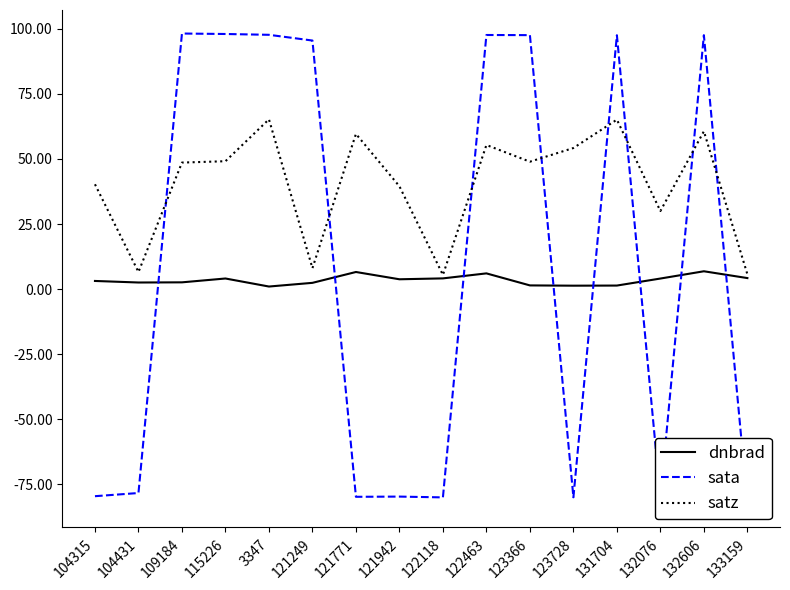

What value does the dnbrad series have at 123366?

1.4